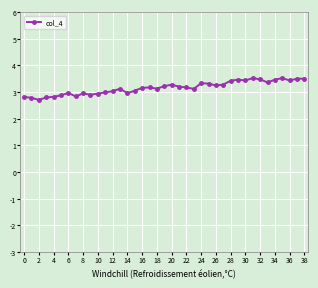

True or false: the data has more than 2 interior local peaks.

True